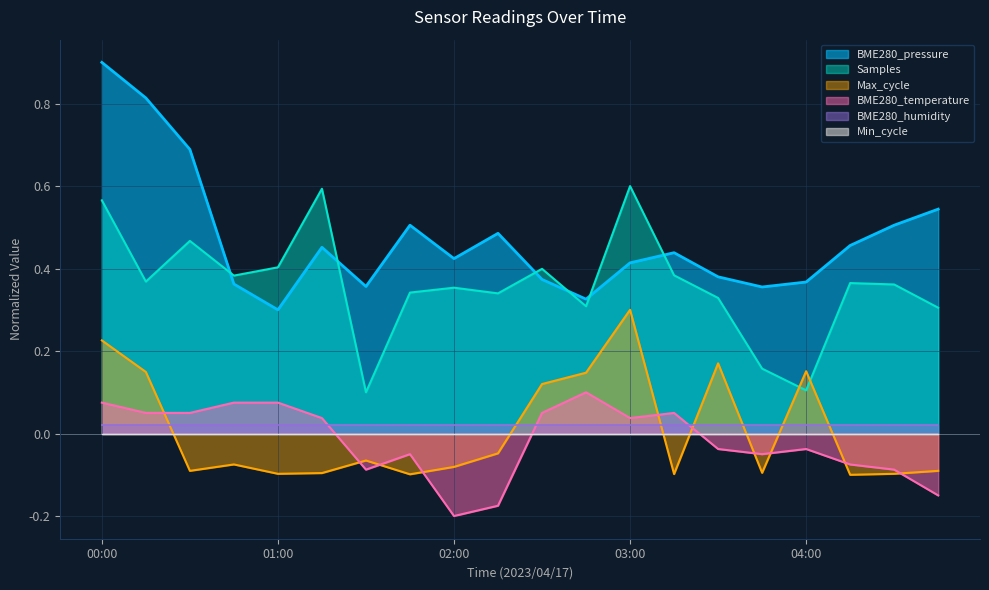

Between 01:30 and 02:00, which series saw the biggest shift?

Samples